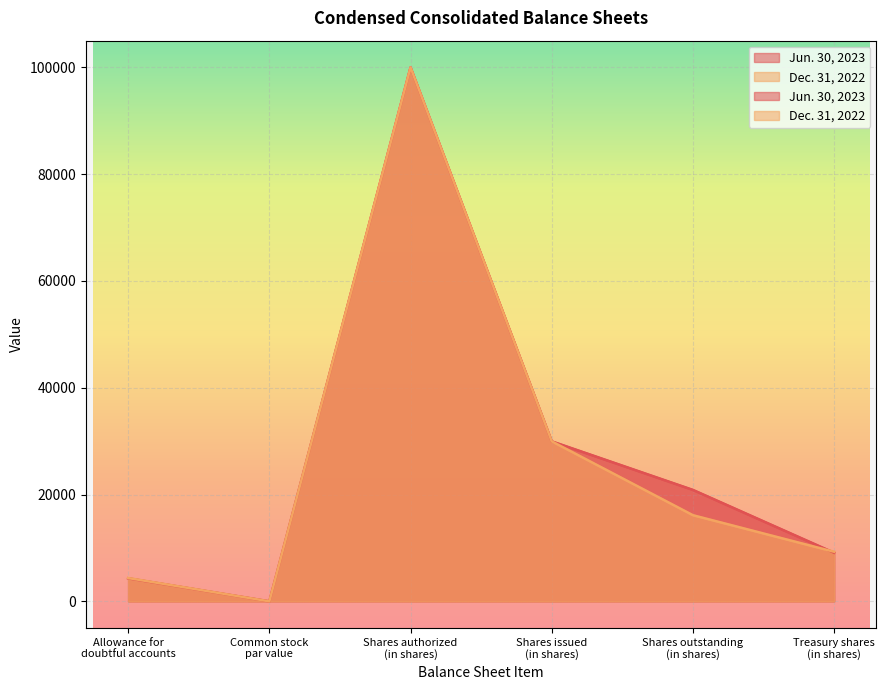

True or false: Jun. 30, 2023 and Dec. 31, 2022 cross at least once.

True